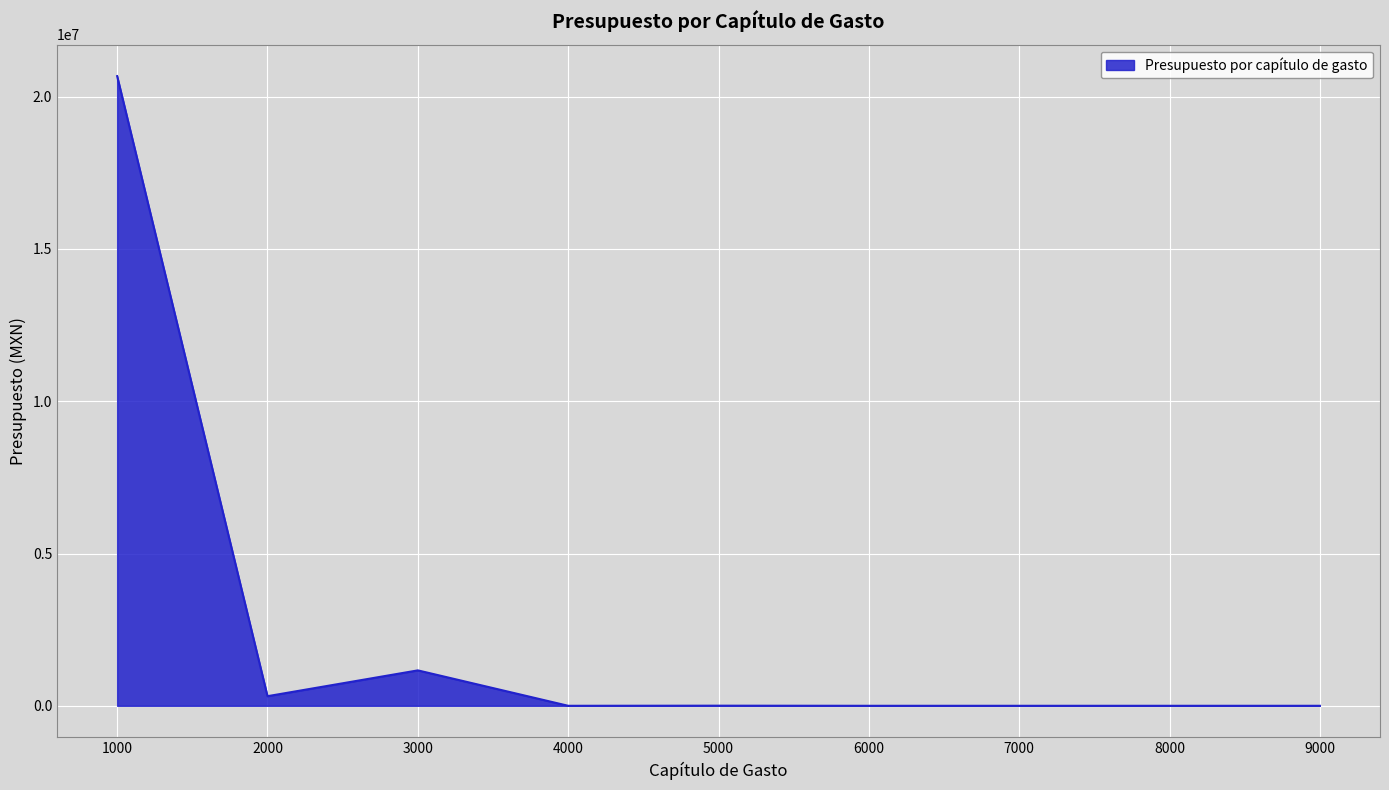

How many series are shown in this chart?

1